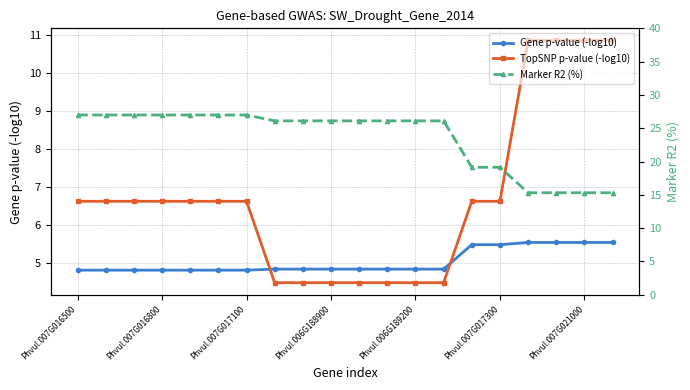

Is it true that Marker R2 (%) equals 15.3 at 19?

True